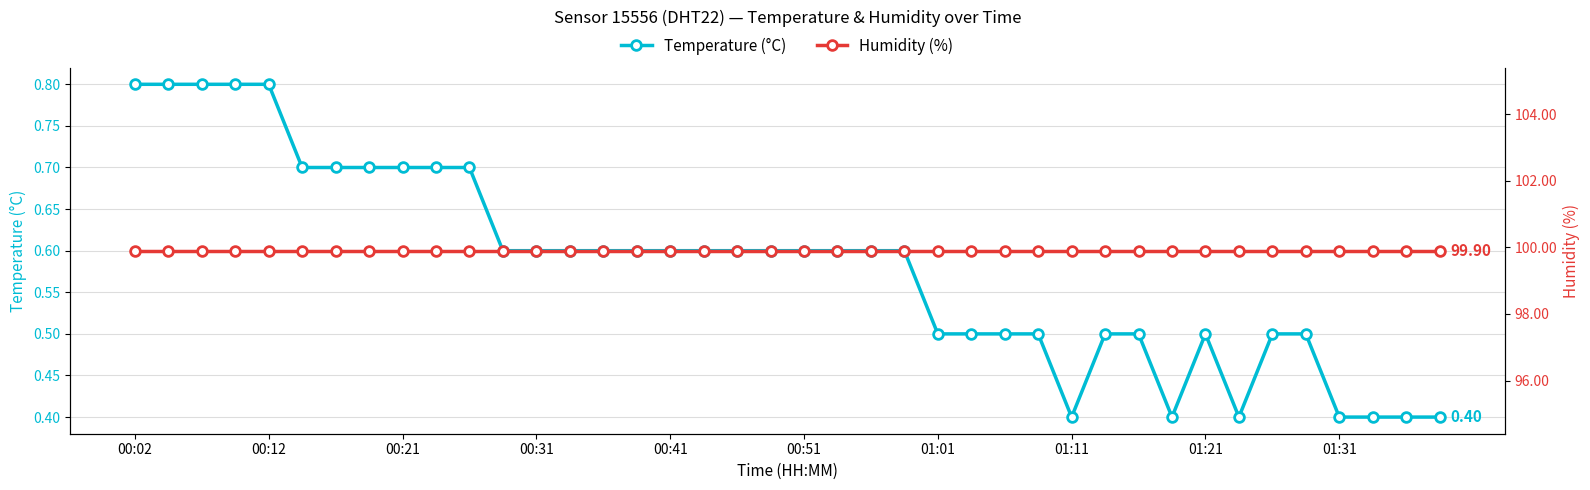

What is the value of the Temperature (°C) point at the 1st from the left?

0.8